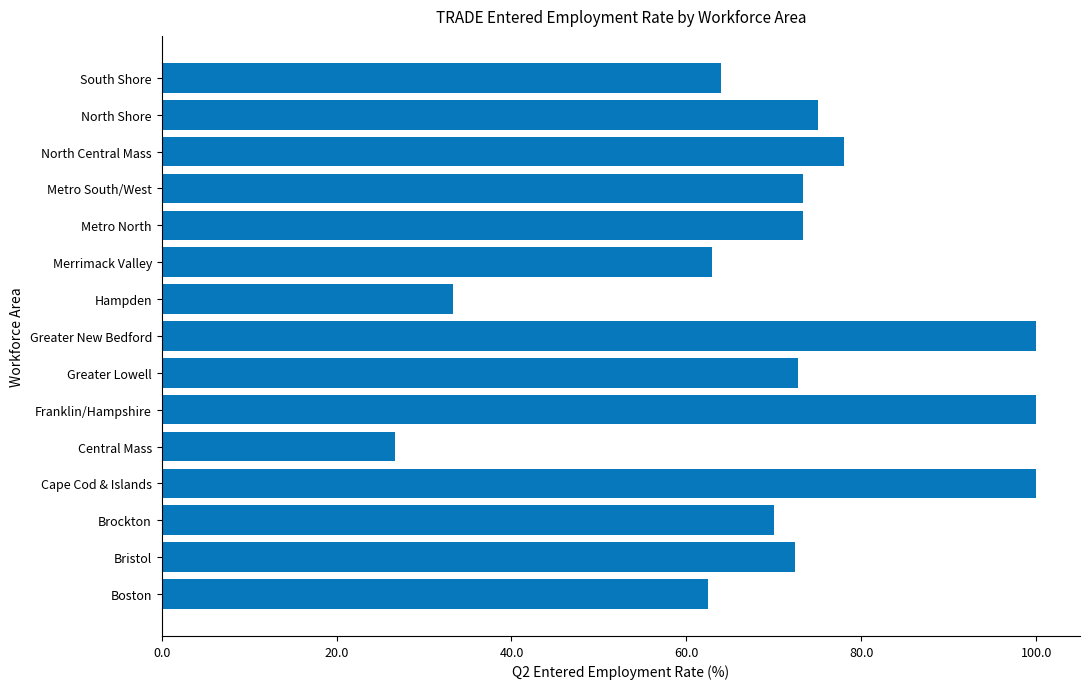

What is the difference between the values at Hampden and North Shore?

41.7